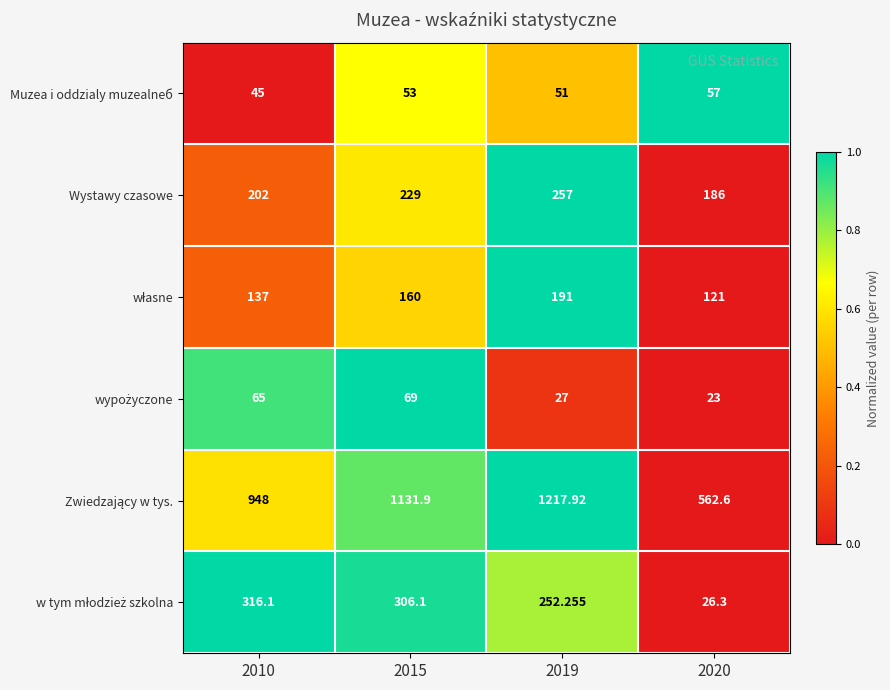

What is the greatest value displayed?

1217.9